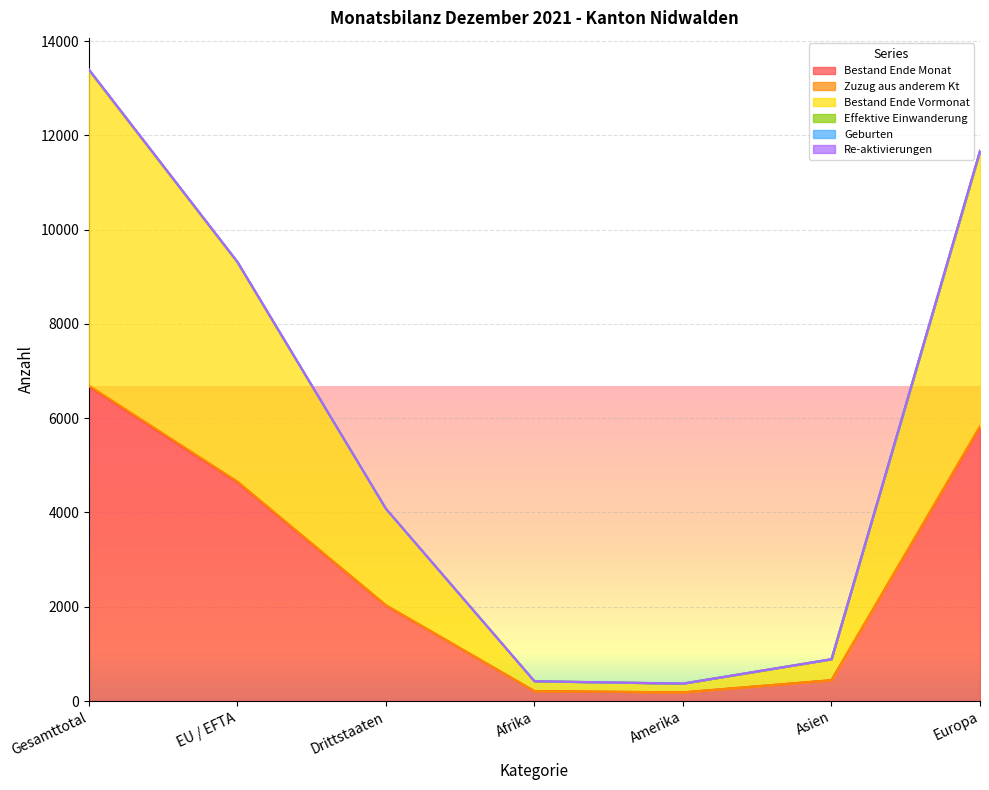

True or false: Bestand Ende Monat and Zuzug aus anderem Kt intersect in this chart.

False